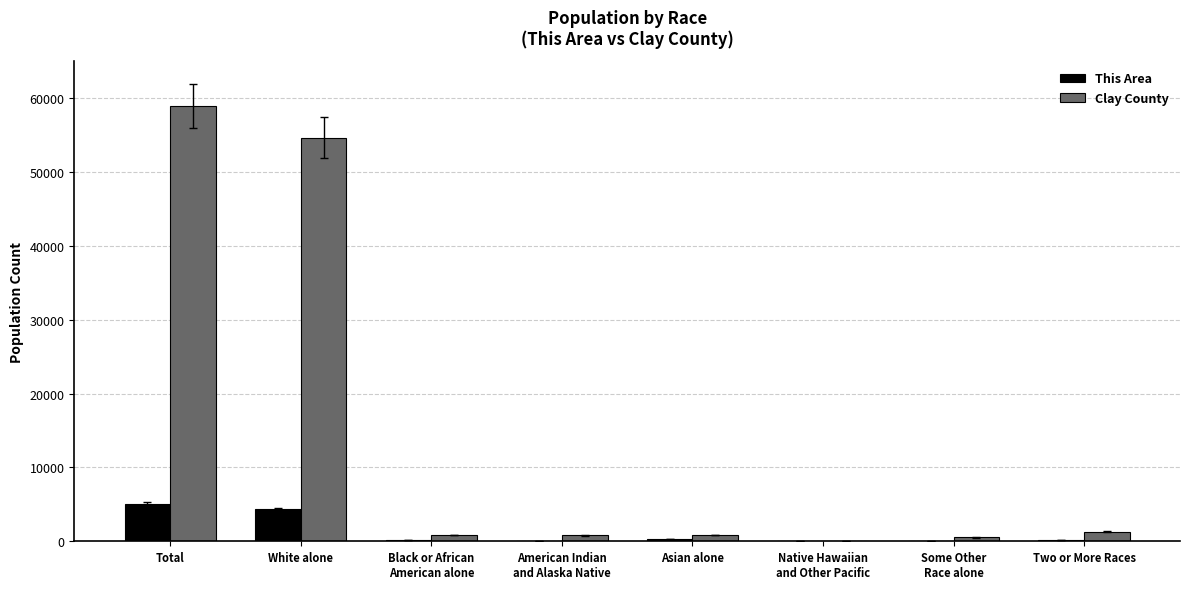

How many categories are shown in the chart?

8